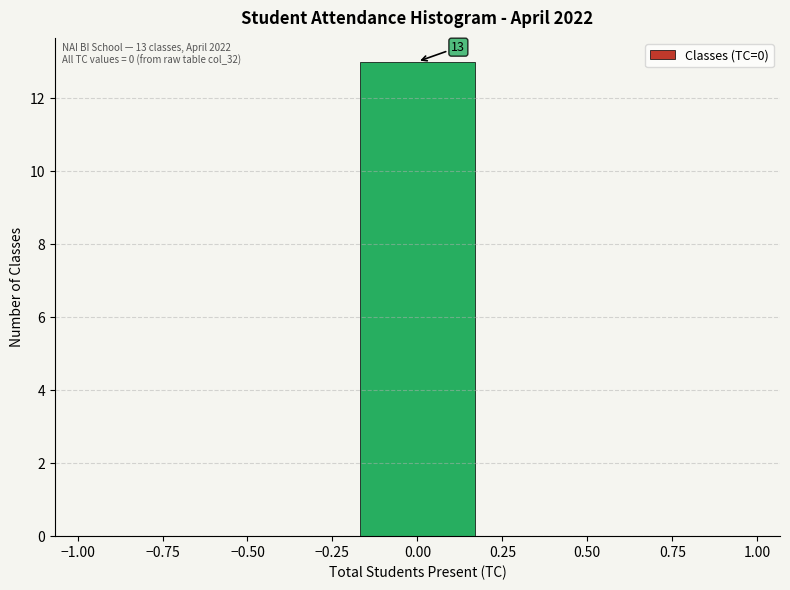

Which range on the x-axis has the tallest bar?

-0.2 to 0.2